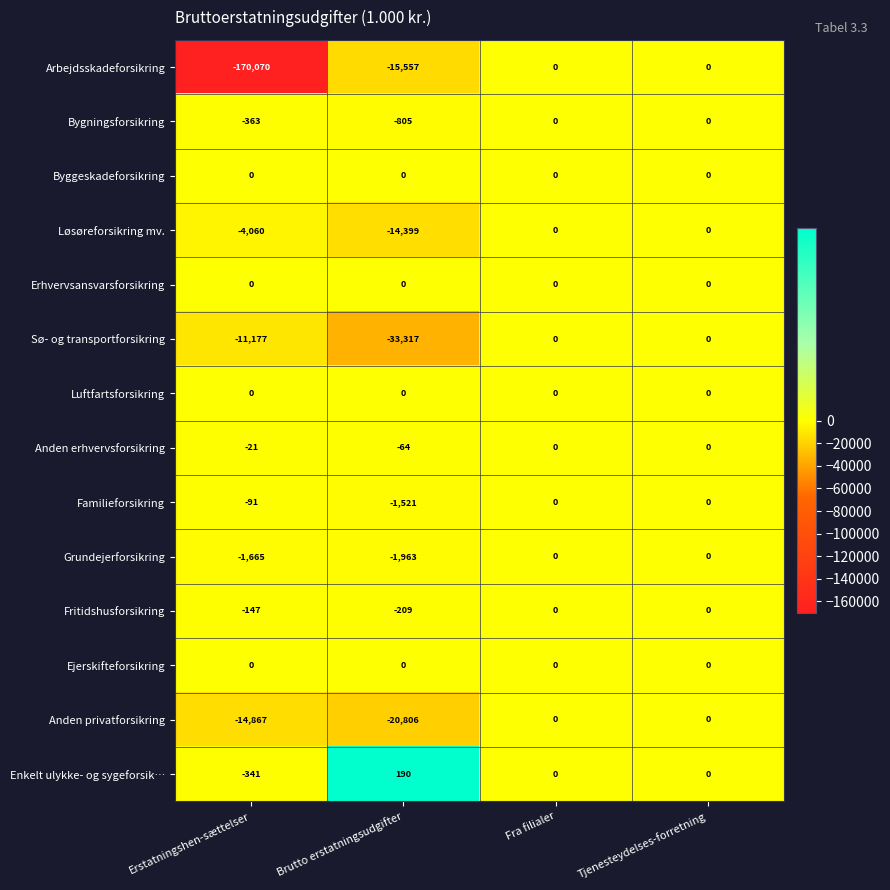

At which category does the chart reach its peak across all series?

Brutto erstatningsudgifter